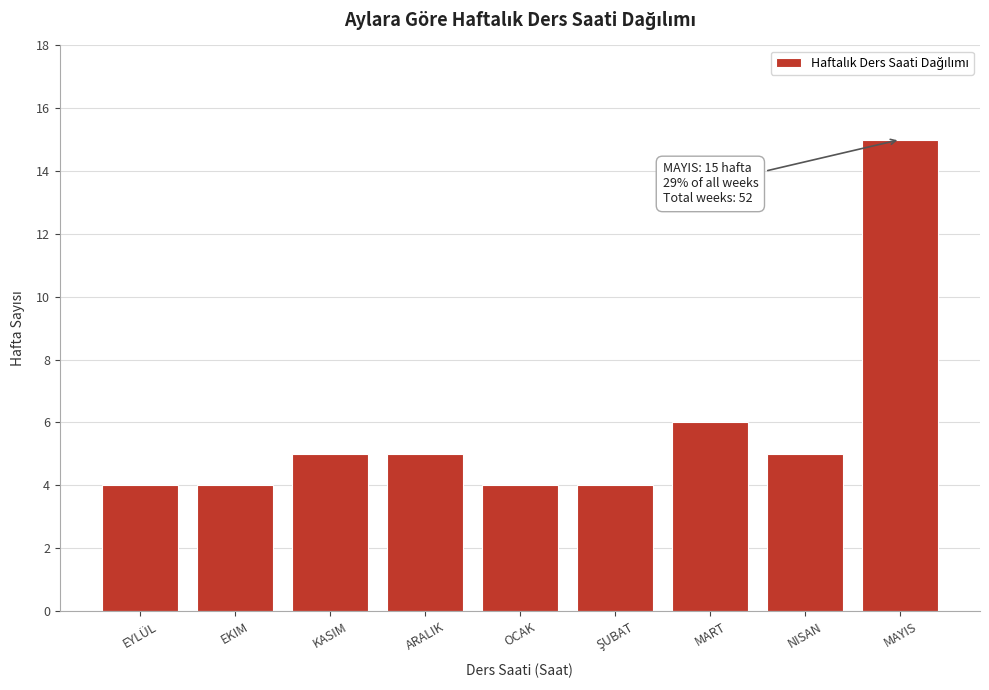

Reading left to right, extract all data points from this chart.

4	4	5	5	4	4	6	5	15